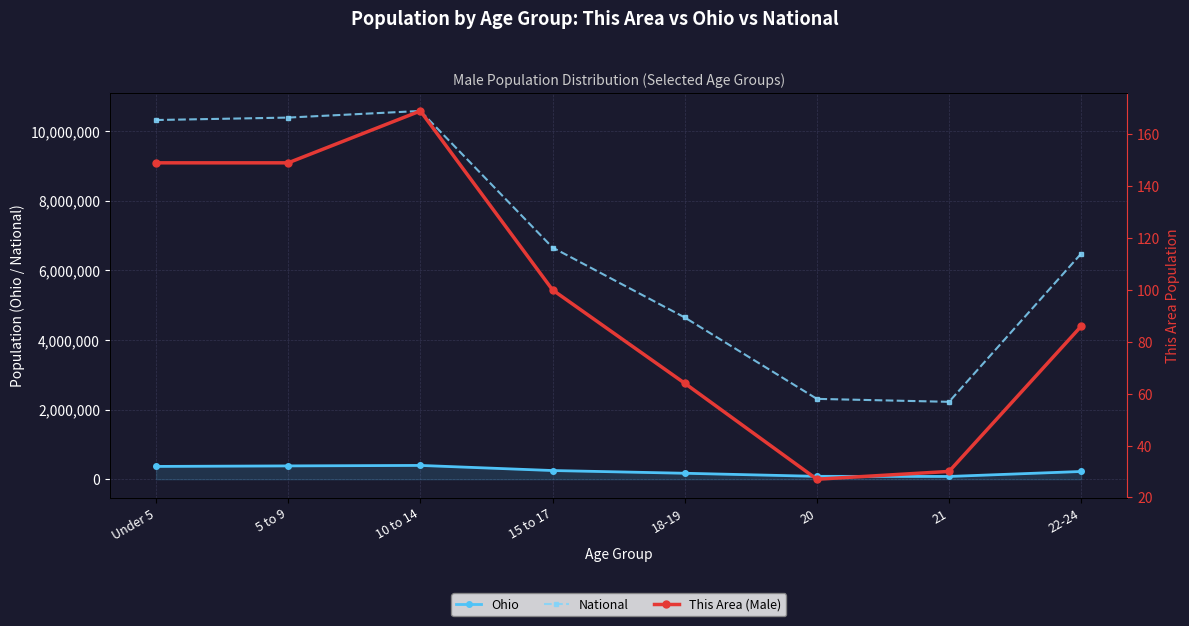

Which category has the lowest value across all series?

20